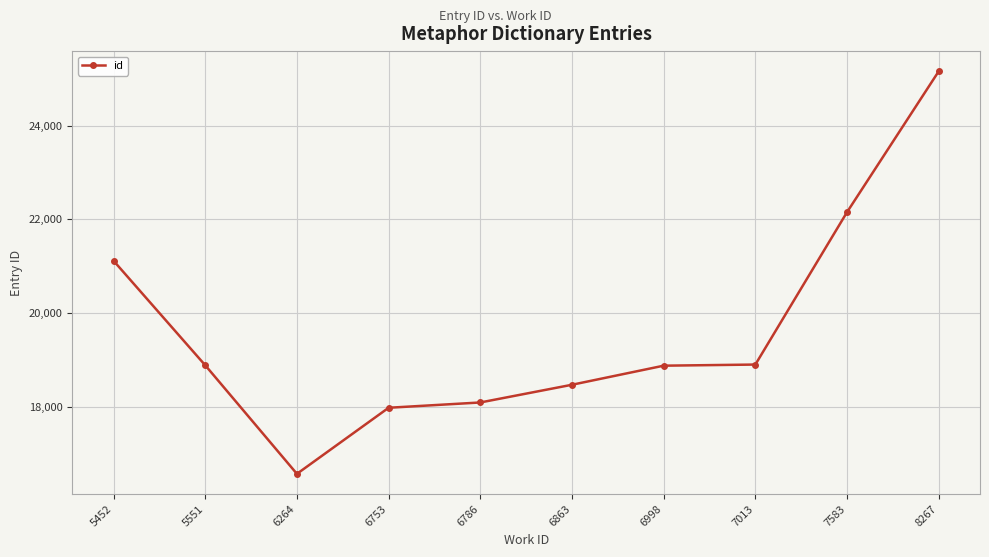

What is the difference between the values at 8267 and 7013?

6259